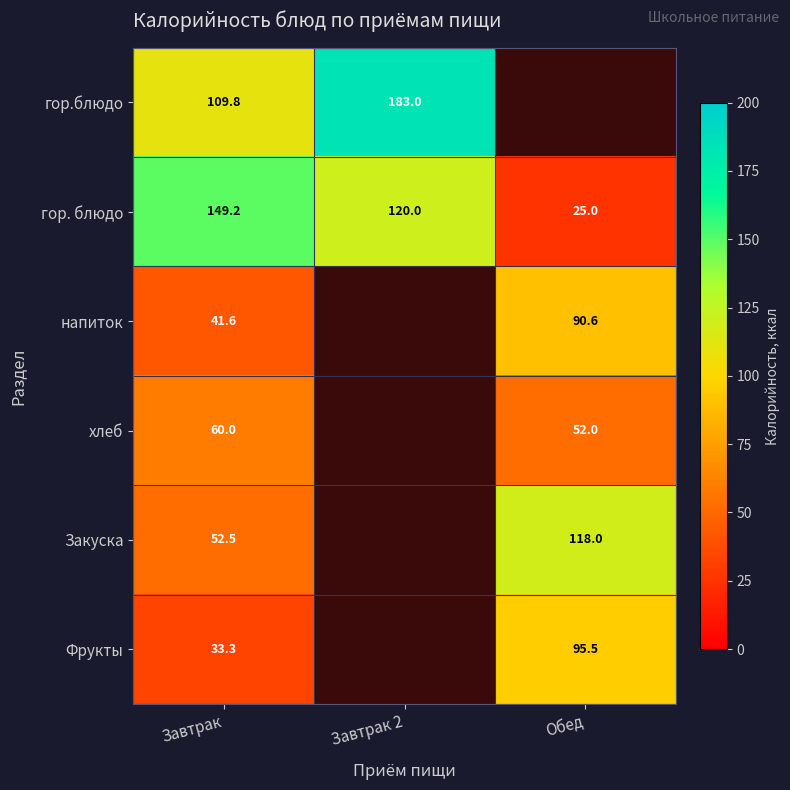

At which label does гор. блюдо reach its peak?

Завтрак